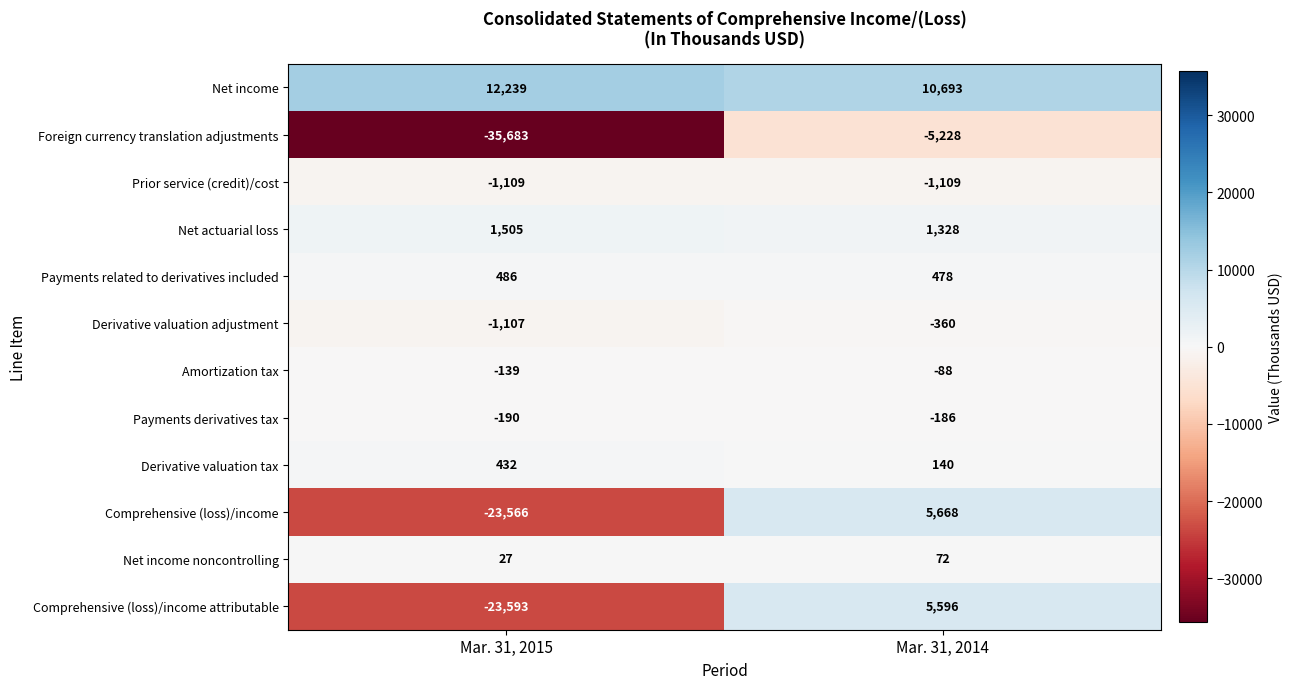

Reading right to left, what are all the values shown in this chart?

Net income: 10693	12239
Foreign currency translation adjustments: -5228	-35683
Prior service (credit)/cost: -1109	-1109
Net actuarial loss: 1328	1505
Payments related to derivatives included: 478	486
Derivative valuation adjustment: -360	-1107
Amortization tax: -88	-139
Payments derivatives tax: -186	-190
Derivative valuation tax: 140	432
Comprehensive (loss)/income: 5668	-23566
Net income noncontrolling: 72	27
Comprehensive (loss)/income attributable: 5596	-23593